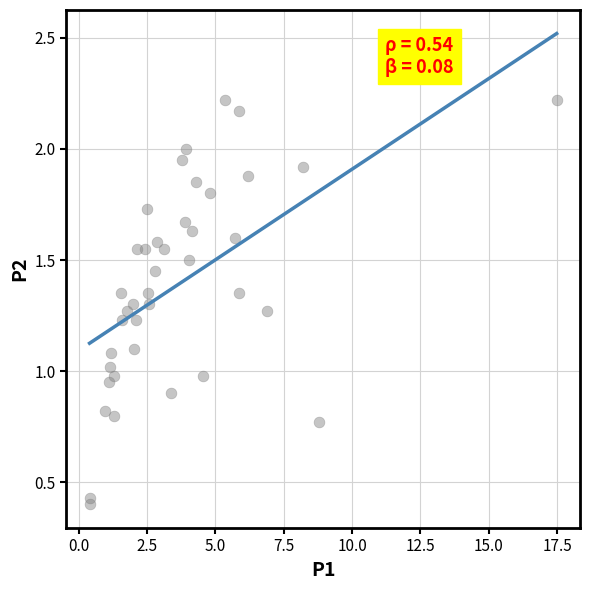

What is the range of X values (max minus min)?

17.1